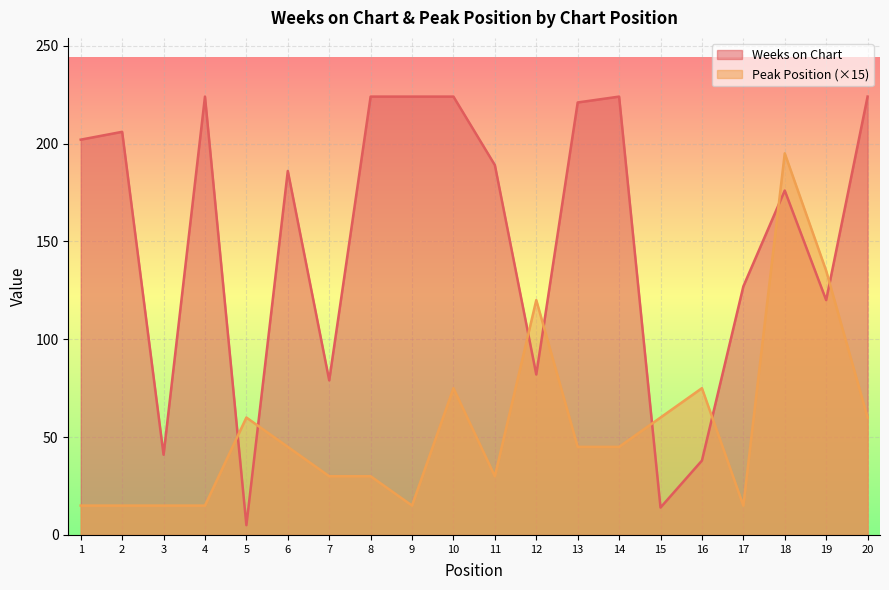

Does the chart display data point markers on the line(s)?

No